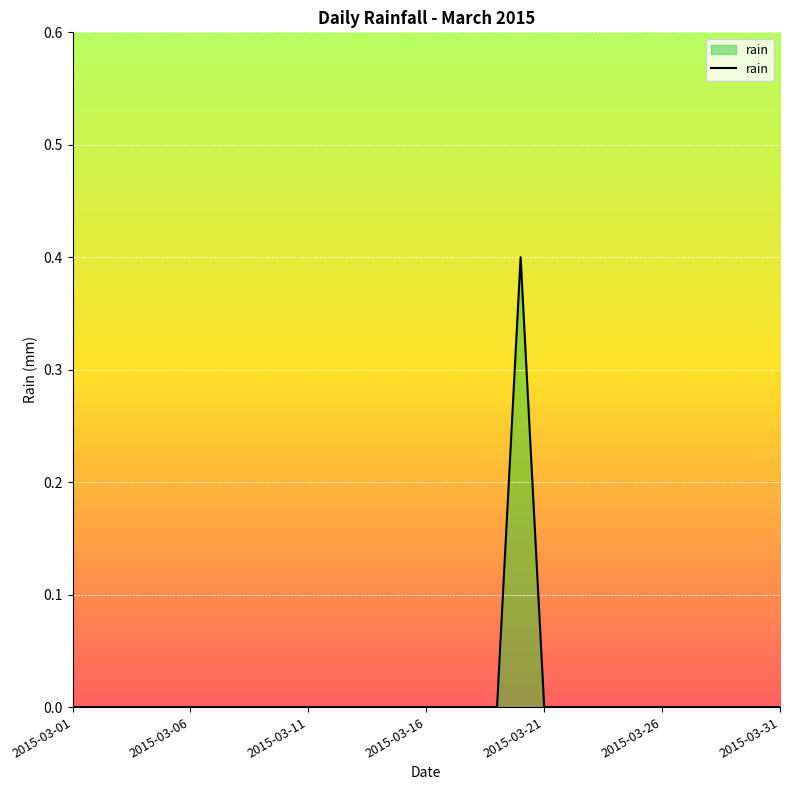

What is the difference between the maximum and minimum values?

0.4